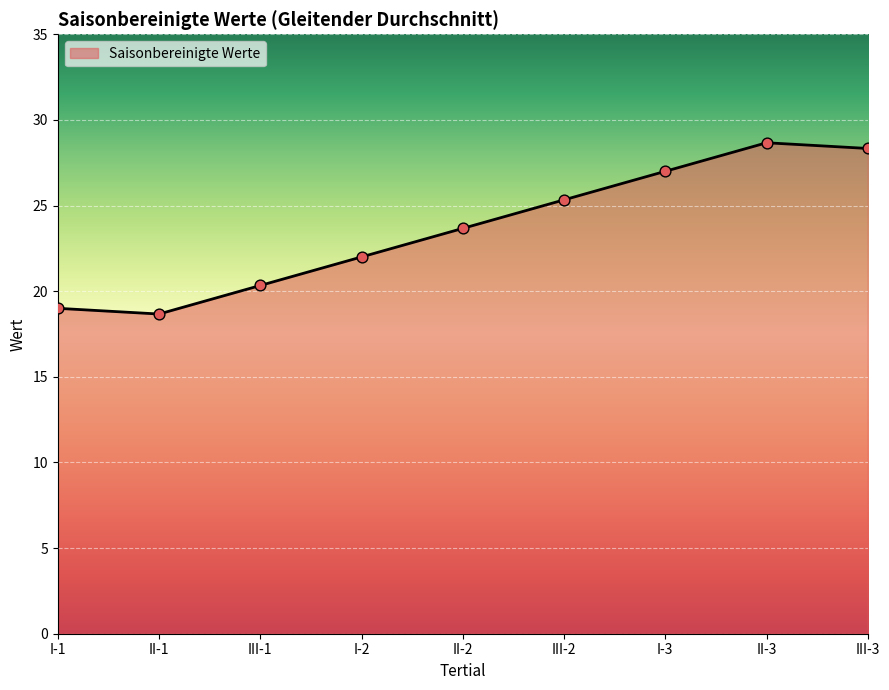

Approximately how many times larger is the value at II-3 compared to II-2?

1.2